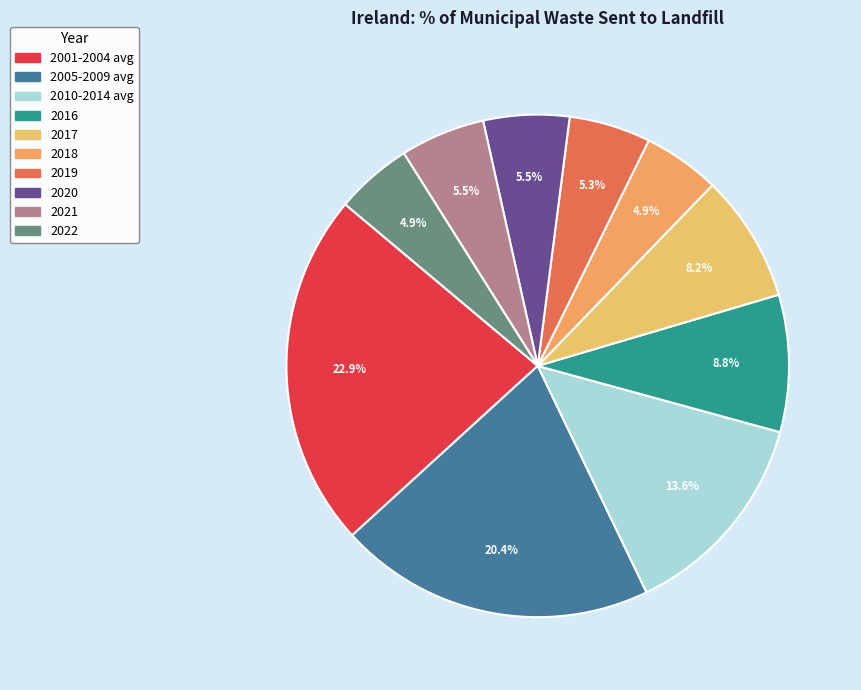

What portion of the pie excludes 2019?

94.7%